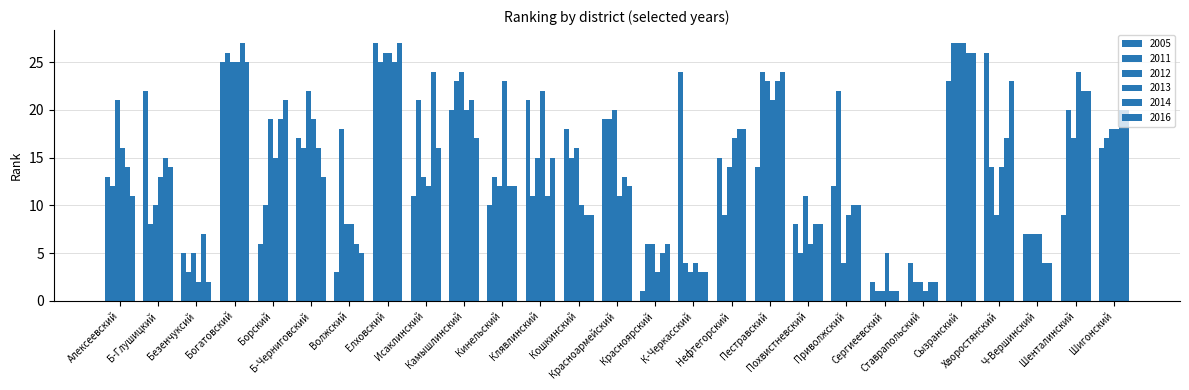

Rank the categories by 2012 value from lowest to highest.

Сергиеевский, Ставрапольский, К-Черкасский, Приволжский, Безенчуксий, Красноярский, Ч-Вершинский, Волжский, Хворостянский, Б-Глушицкий, Похвистневский, Кинельский, Исаклинский, Нефтегорский, Клявлинский, Кошкинский, Шенталинский, Шигонский, Борский, Красноармейский, Алексеевский, Б-Черниговский, Пестравский, Камышлинский, Богатовский, Елховский, Сызранский